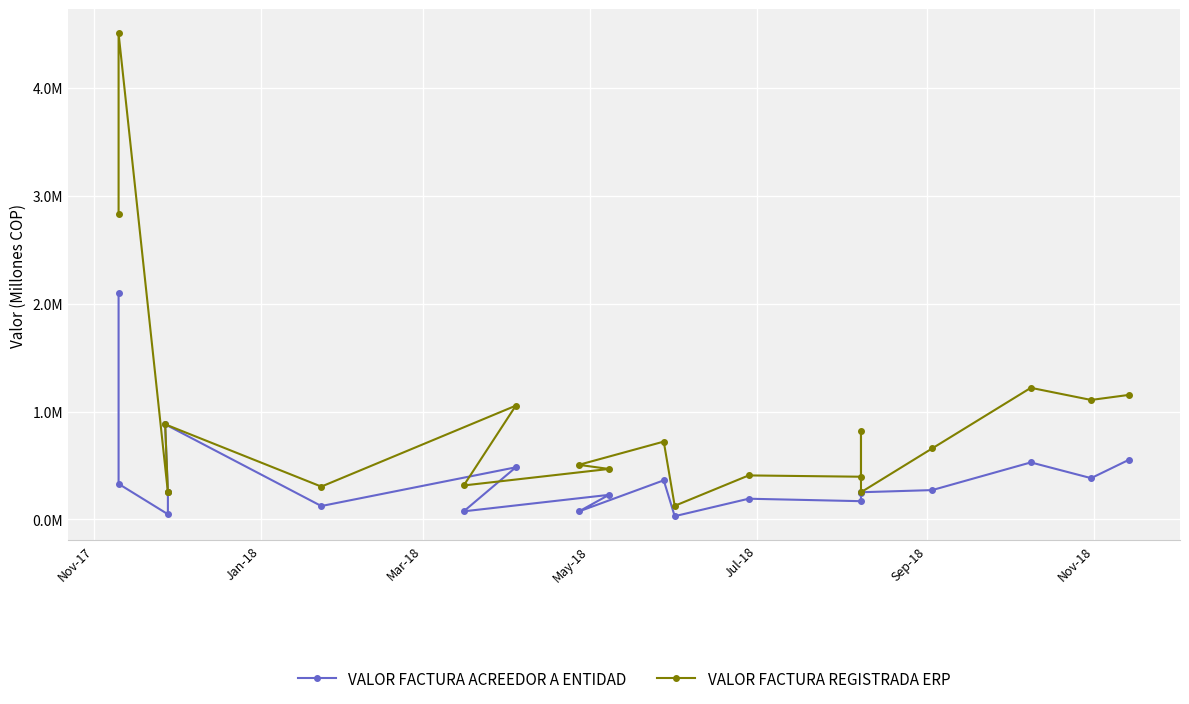

Reading right to left, transcribe all the data shown in this chart.

VALOR FACTURA ACREEDOR A ENTIDAD: 0.6	0.4	0.5	0.3	0.3	0.2	0.2	0.2	0.0	0.4	0.1	0.2	0.1	0.5	0.1	0.9	0.3	0.0	0.3	2.1
VALOR FACTURA REGISTRADA ERP: 1.2	1.1	1.2	0.7	0.3	0.8	0.4	0.4	0.1	0.7	0.5	0.5	0.3	1.1	0.3	0.9	0.3	0.3	4.5	2.8